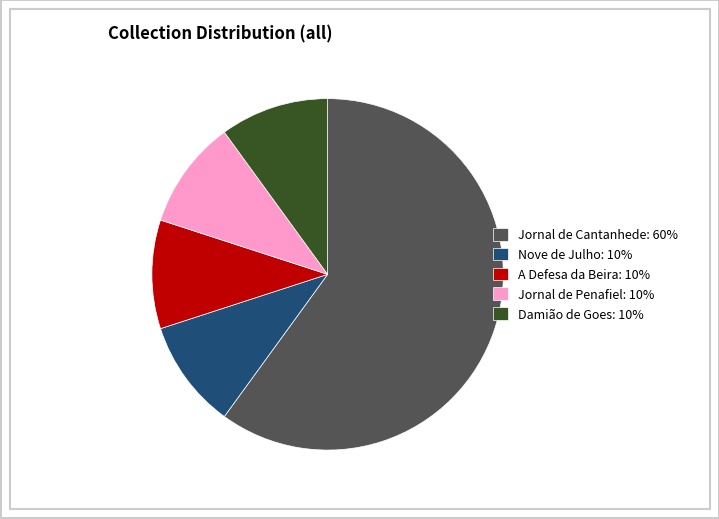

Count the number of slices in the pie.

5